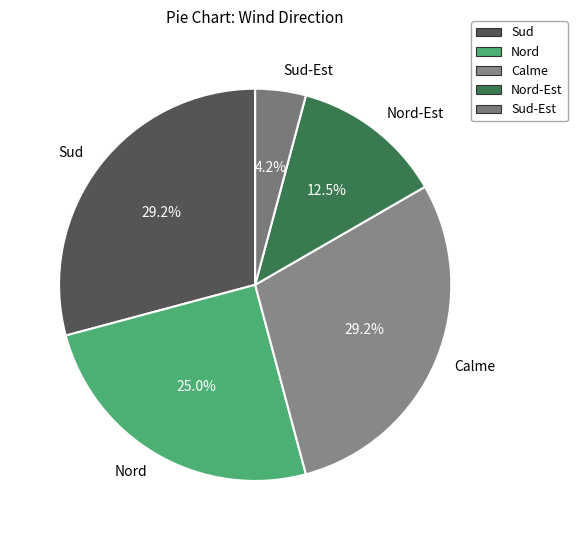

What portion of the pie excludes Sud?

70.8%